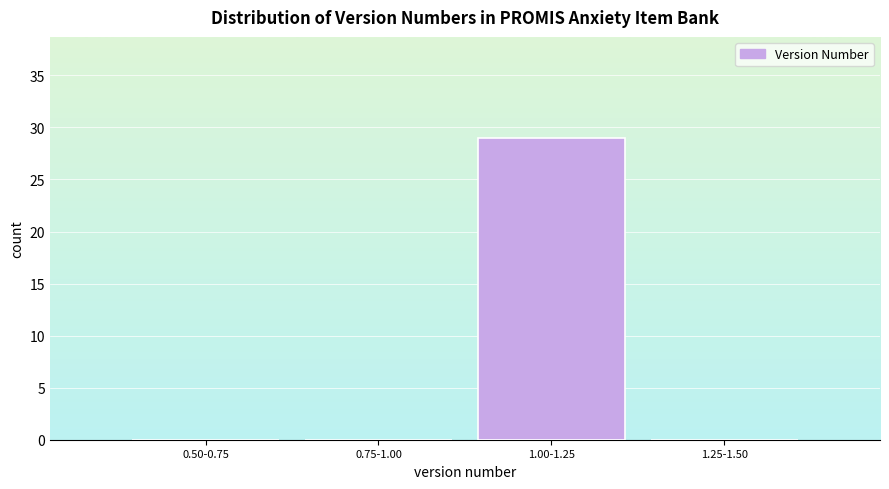

Reading left to right, list all the values displayed in this chart.

0.50-0.75=0	0.75-1.00=0	1.00-1.25=29	1.25-1.50=0